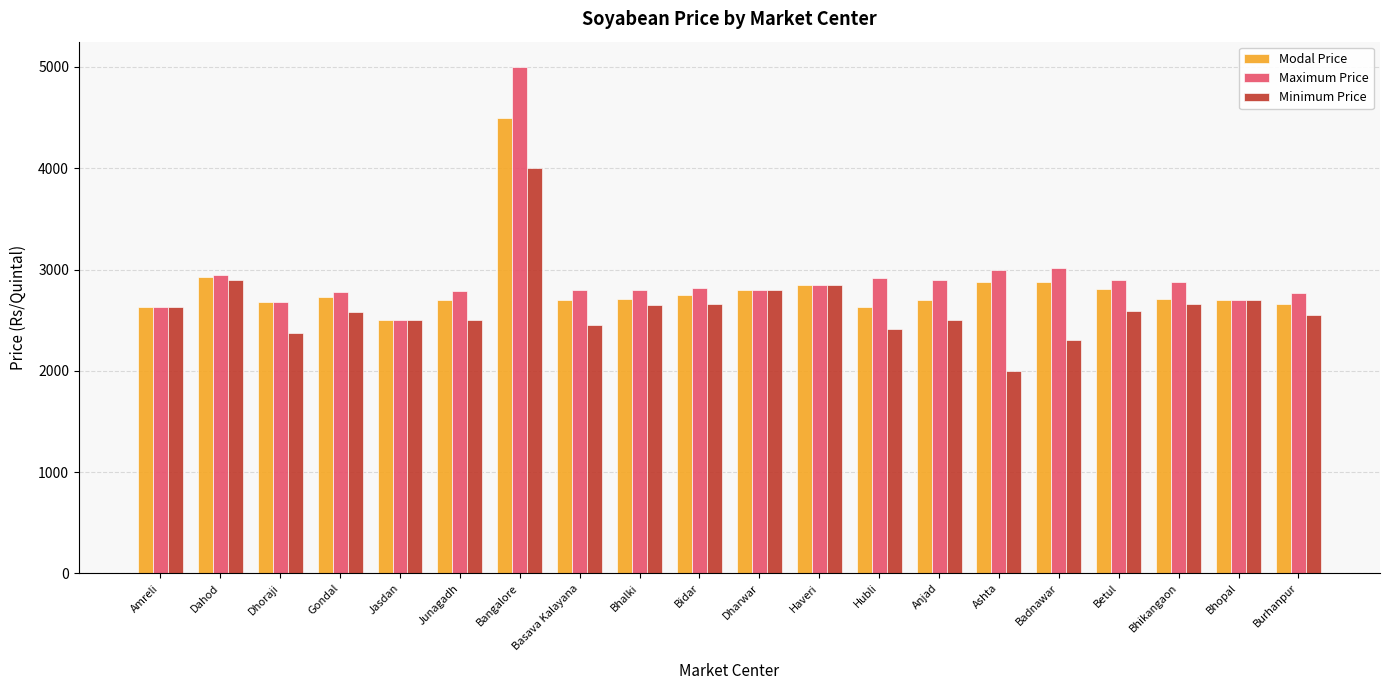

At how many categories does at least one series exceed 4874?

1